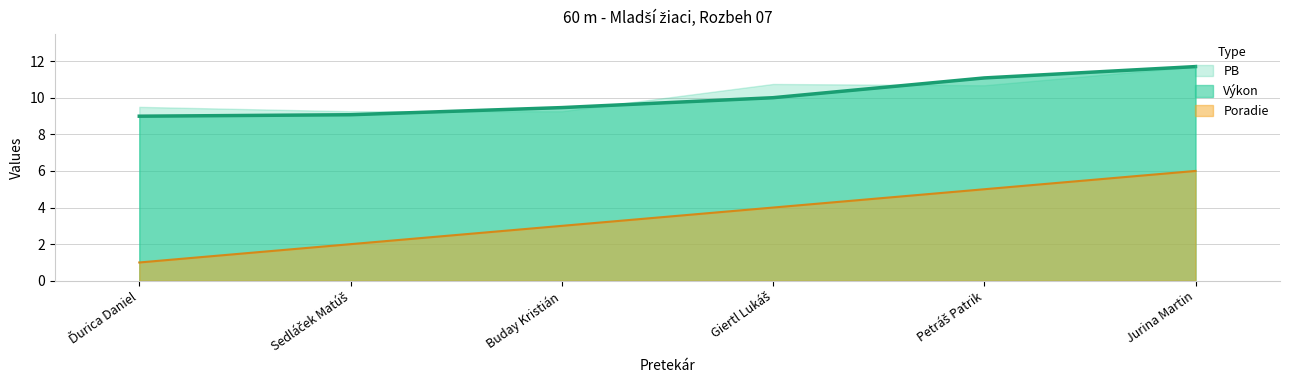

Which series has the largest range (max minus min)?

Poradie